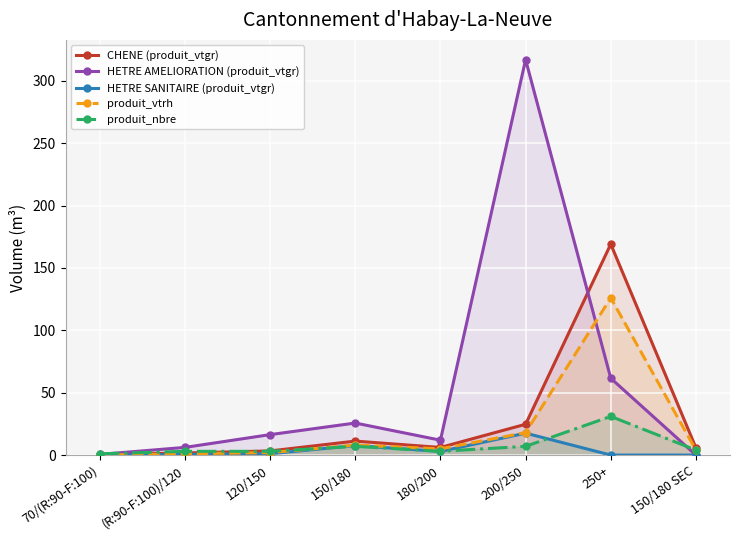

How many intersections are there between produit_nbre and CHENE (produit_vtgr)?

1